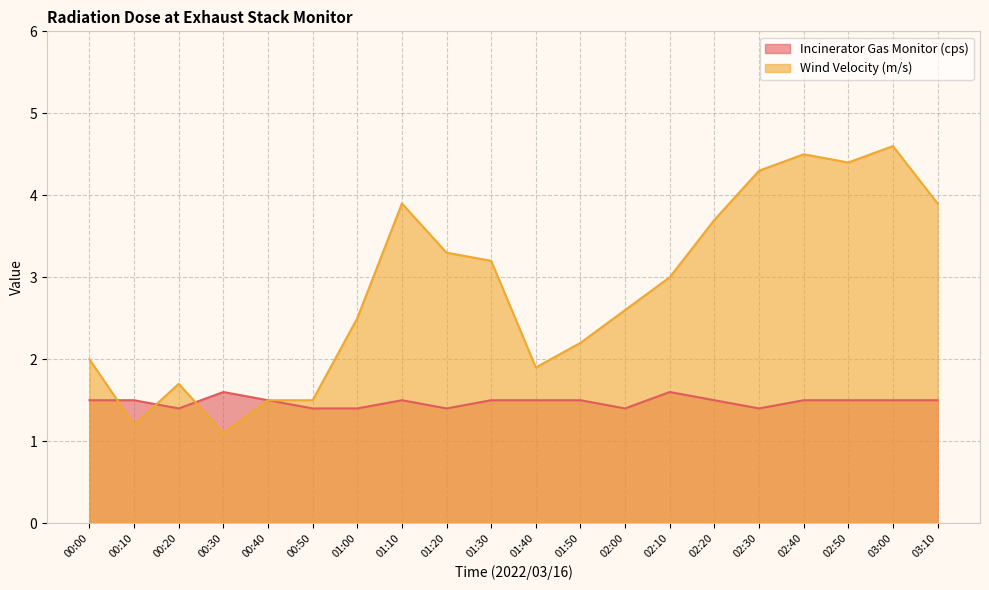

Reading right to left, extract all data points from this chart.

Incinerator Gas Monitor (cps): 1.5	1.5	1.5	1.5	1.4	1.5	1.6	1.4	1.5	1.5	1.5	1.4	1.5	1.4	1.4	1.5	1.6	1.4	1.5	1.5
Wind Velocity (m/s): 3.9	4.6	4.4	4.5	4.3	3.7	3.0	2.6	2.2	1.9	3.2	3.3	3.9	2.5	1.5	1.5	1.1	1.7	1.2	2.0